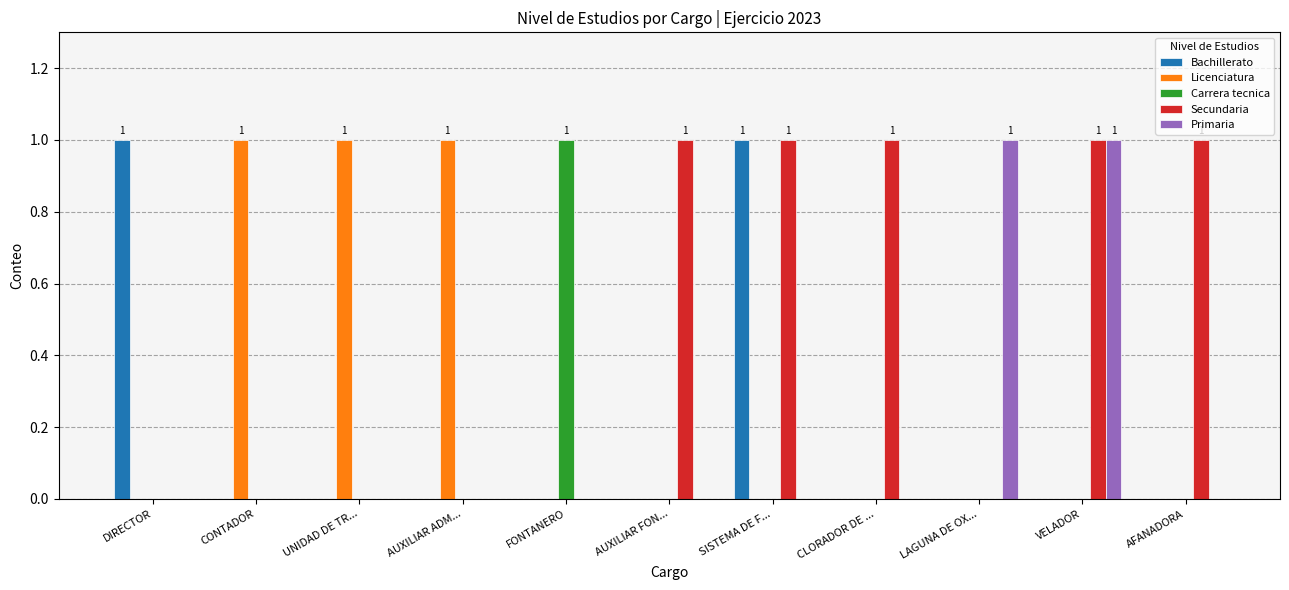

Reading left to right, what are all the values shown in this chart?

Bachillerato: DIRECTOR=1	CONTADOR=0	UNIDAD DE TR...=0	AUXILIAR ADM...=0	FONTANERO=0	AUXILIAR FON...=0	SISTEMA DE F...=1	CLORADOR DE ...=0	LAGUNA DE OX...=0	VELADOR=0	AFANADORA=0
Licenciatura: DIRECTOR=0	CONTADOR=1	UNIDAD DE TR...=1	AUXILIAR ADM...=1	FONTANERO=0	AUXILIAR FON...=0	SISTEMA DE F...=0	CLORADOR DE ...=0	LAGUNA DE OX...=0	VELADOR=0	AFANADORA=0
Carrera tecnica: DIRECTOR=0	CONTADOR=0	UNIDAD DE TR...=0	AUXILIAR ADM...=0	FONTANERO=1	AUXILIAR FON...=0	SISTEMA DE F...=0	CLORADOR DE ...=0	LAGUNA DE OX...=0	VELADOR=0	AFANADORA=0
Secundaria: DIRECTOR=0	CONTADOR=0	UNIDAD DE TR...=0	AUXILIAR ADM...=0	FONTANERO=0	AUXILIAR FON...=1	SISTEMA DE F...=1	CLORADOR DE ...=1	LAGUNA DE OX...=0	VELADOR=1	AFANADORA=1
Primaria: DIRECTOR=0	CONTADOR=0	UNIDAD DE TR...=0	AUXILIAR ADM...=0	FONTANERO=0	AUXILIAR FON...=0	SISTEMA DE F...=0	CLORADOR DE ...=0	LAGUNA DE OX...=1	VELADOR=1	AFANADORA=0